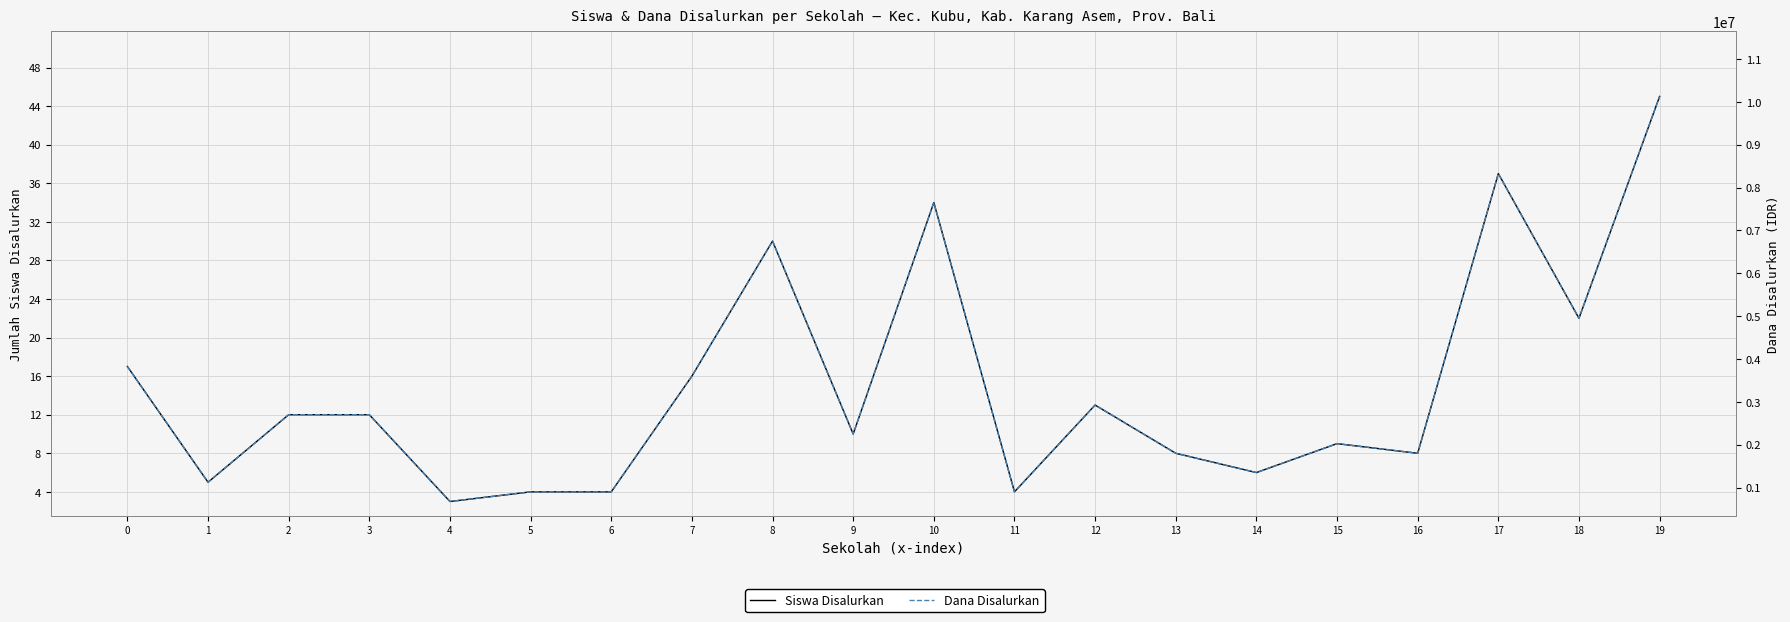

Is the value of Siswa Disalurkan at 11 greater than the value of Dana Disalurkan at 13?

No